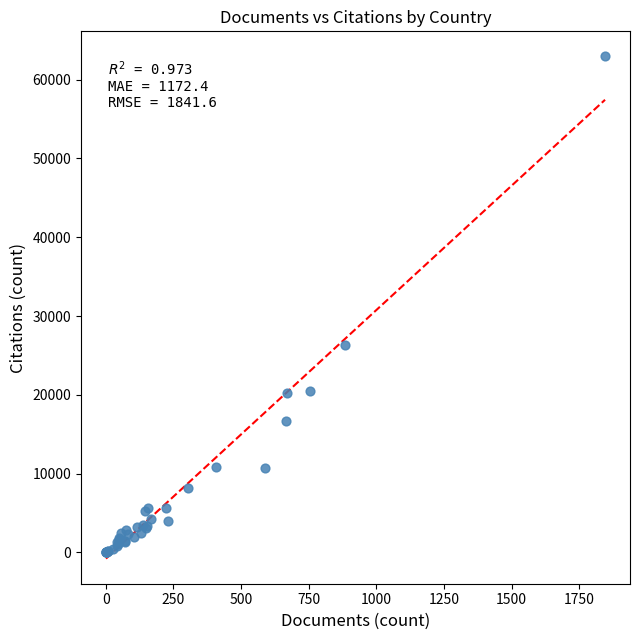

What Y value in the scatter plot is closest to 31476?

26297